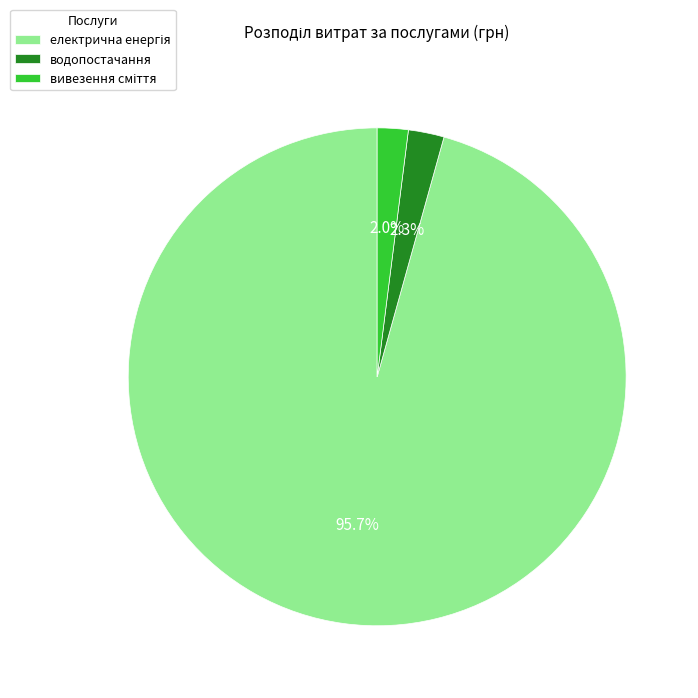

What portion of the pie excludes водопостачання?

97.7%